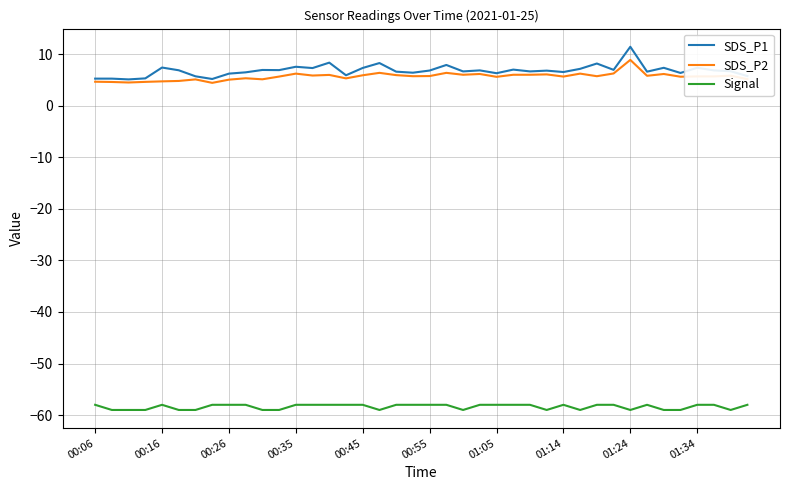

Which series has the widest spread of values?

SDS_P1